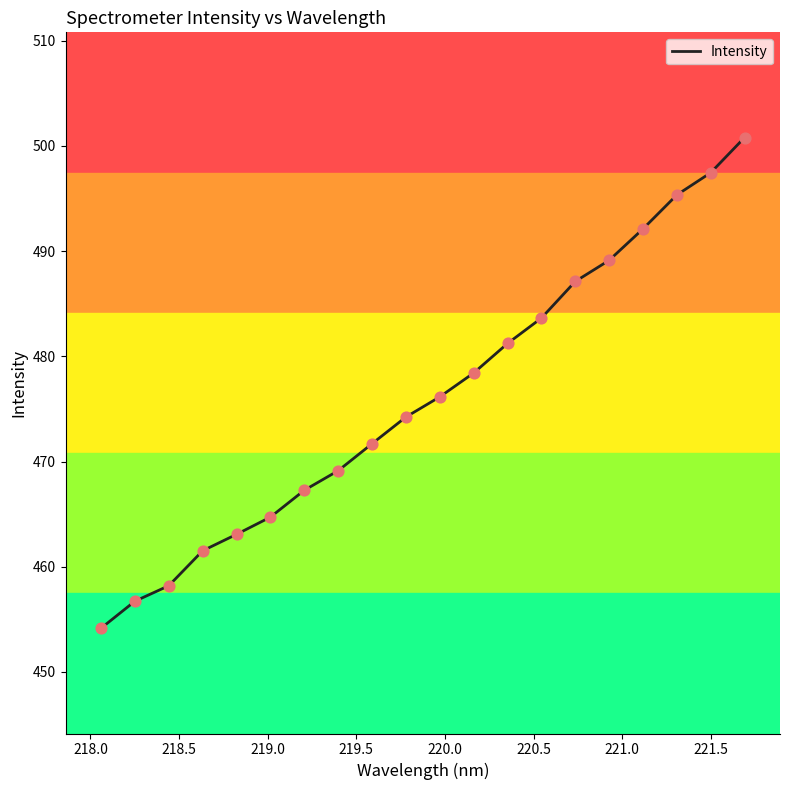

What is the minimum value shown in the chart?

454.2